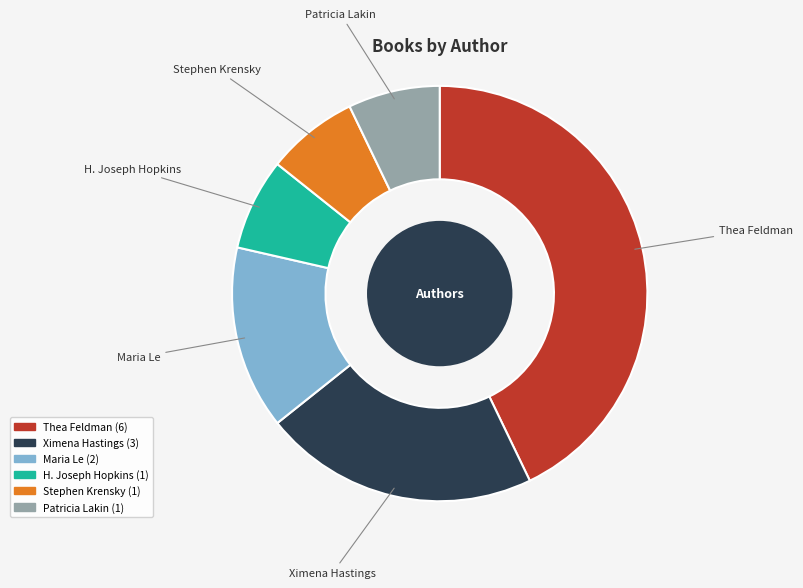

Is there any slice that represents more than half of the pie?

No